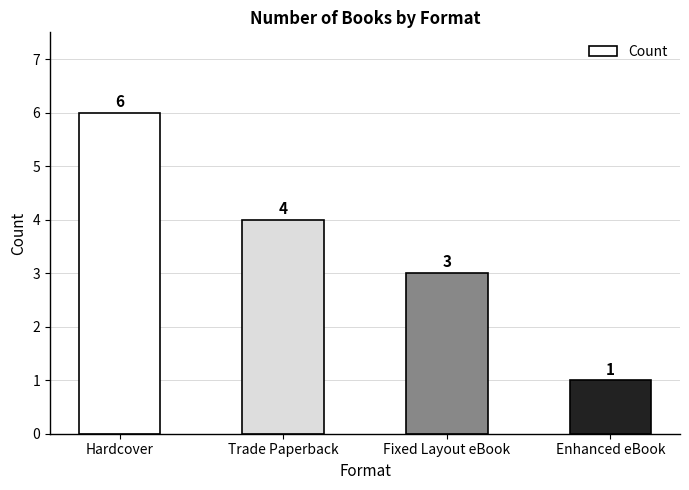

What is the minimum value shown in the chart?

1